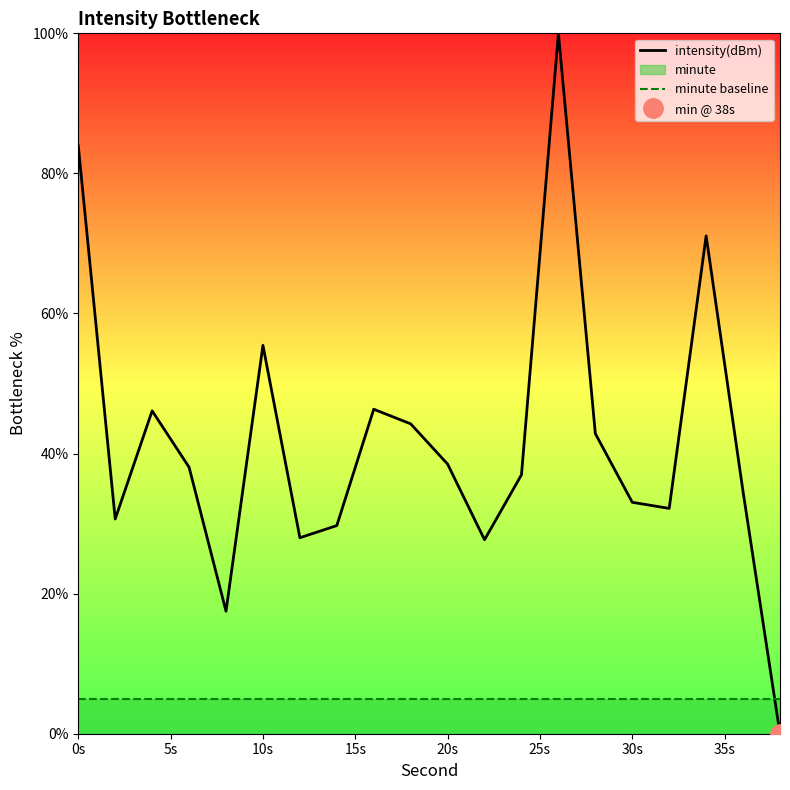

How many intersections are there between intensity(dBm) and minute baseline?

1